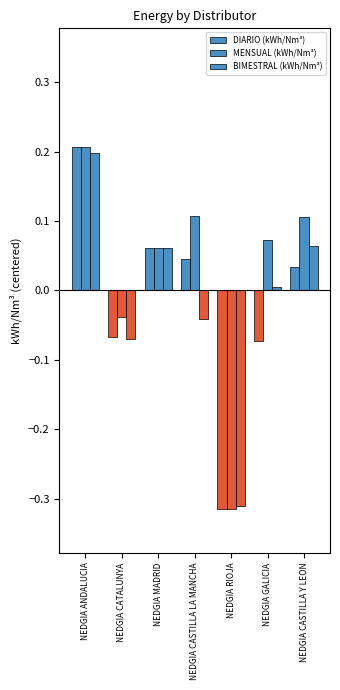

How many data points in MENSUAL (kWh/Nm³) are above 0?

5